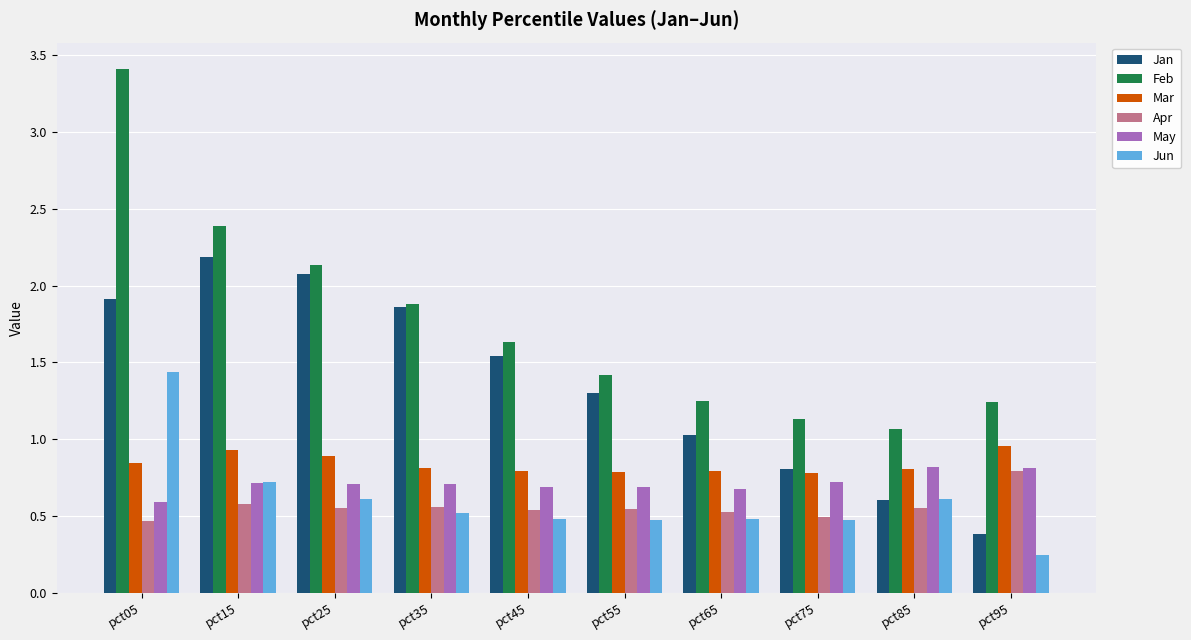

The Jun series shows 0.5 at pct35. True or false?

True